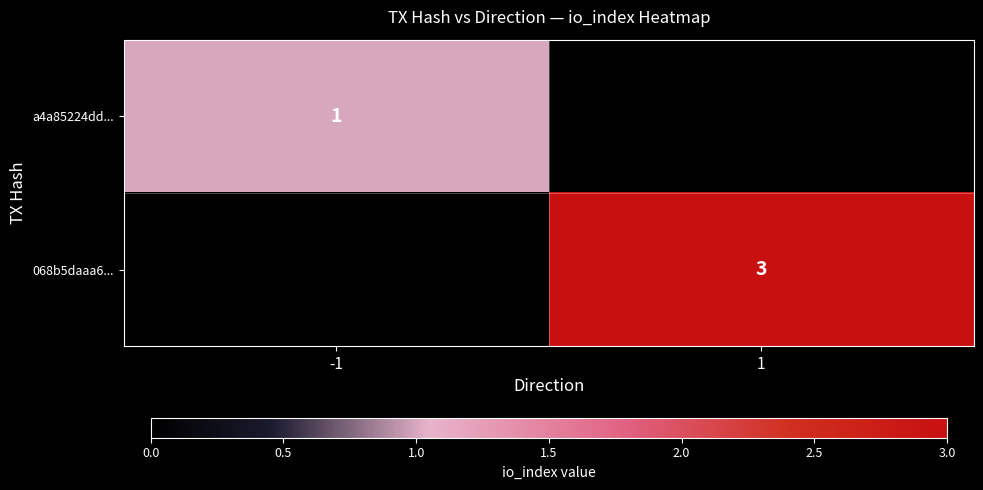

Is it true that 068b5daaa6... equals 1 at 1?

False